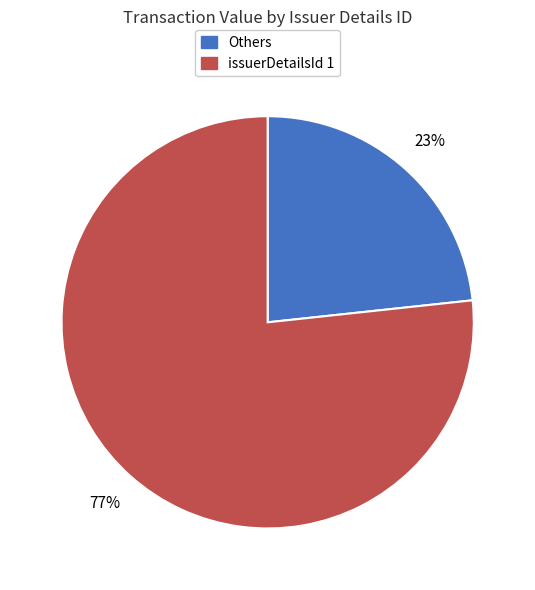

Does any single category account for the majority?

Yes